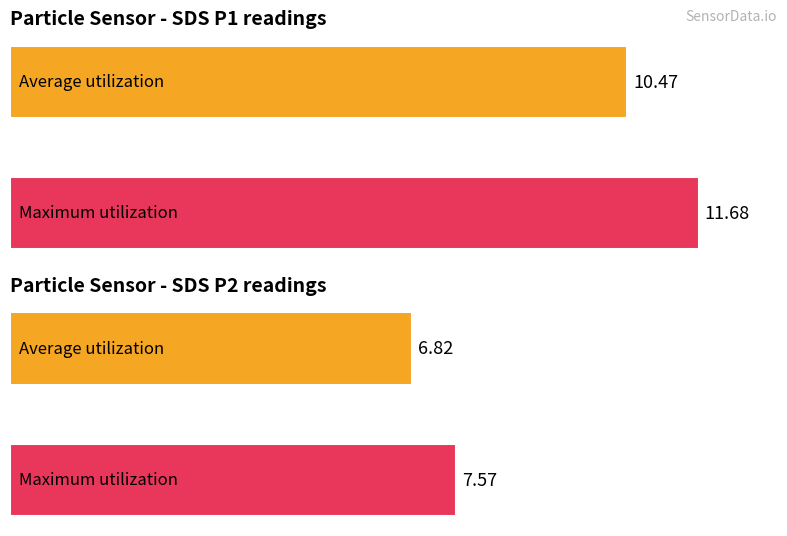

What is the maximum value shown in the chart?

11.7